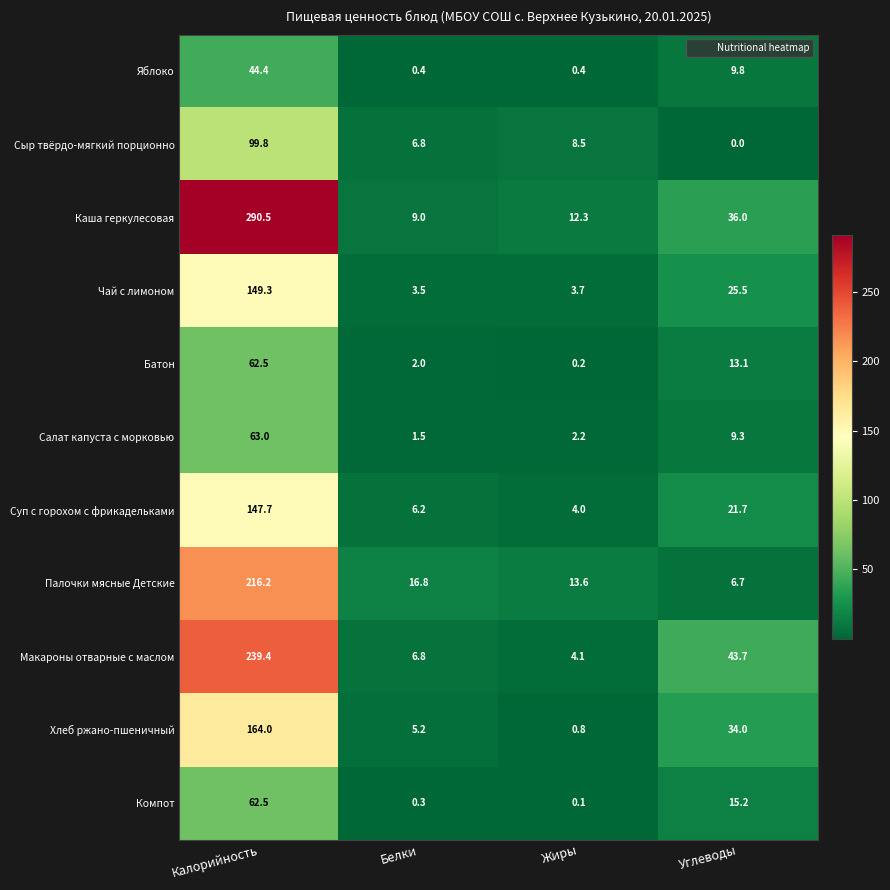

At which label is Батон closest to 31?

Углеводы